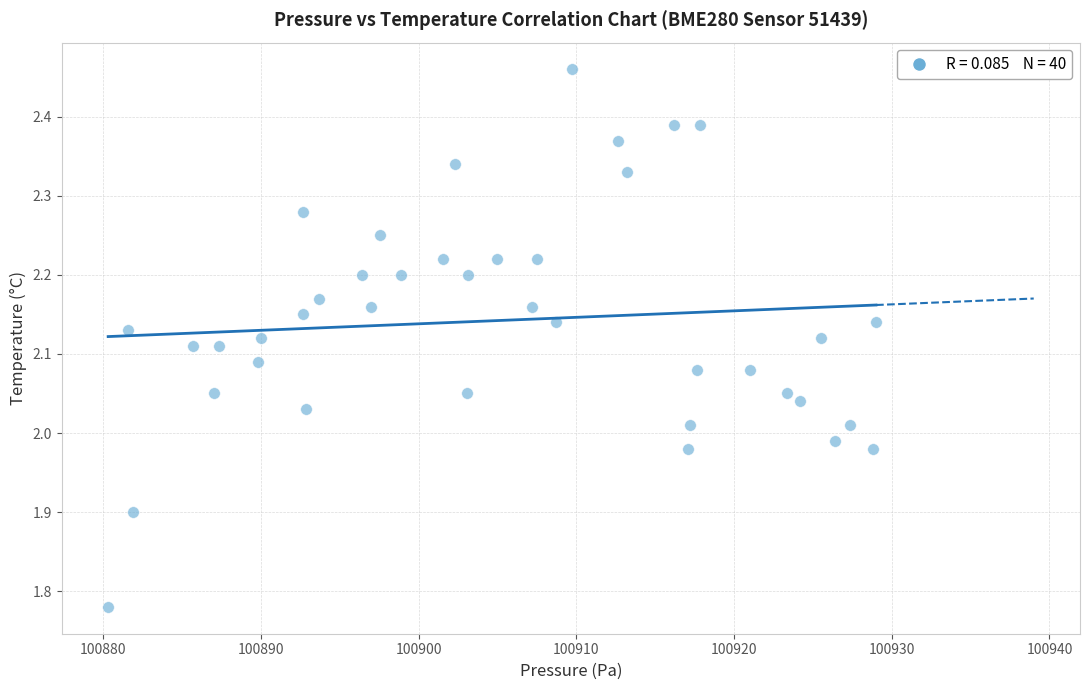

What is the range of X values (max minus min)?

48.7